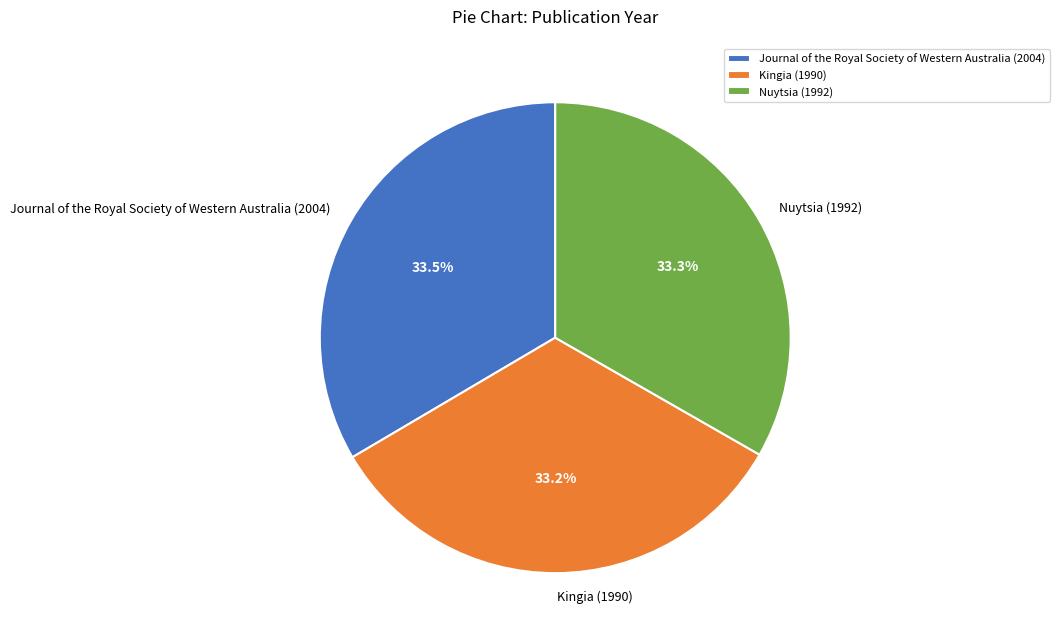

Do Journal of the Royal Society of Western Australia (2004) and Kingia (1990) together represent more than half of the pie?

Yes